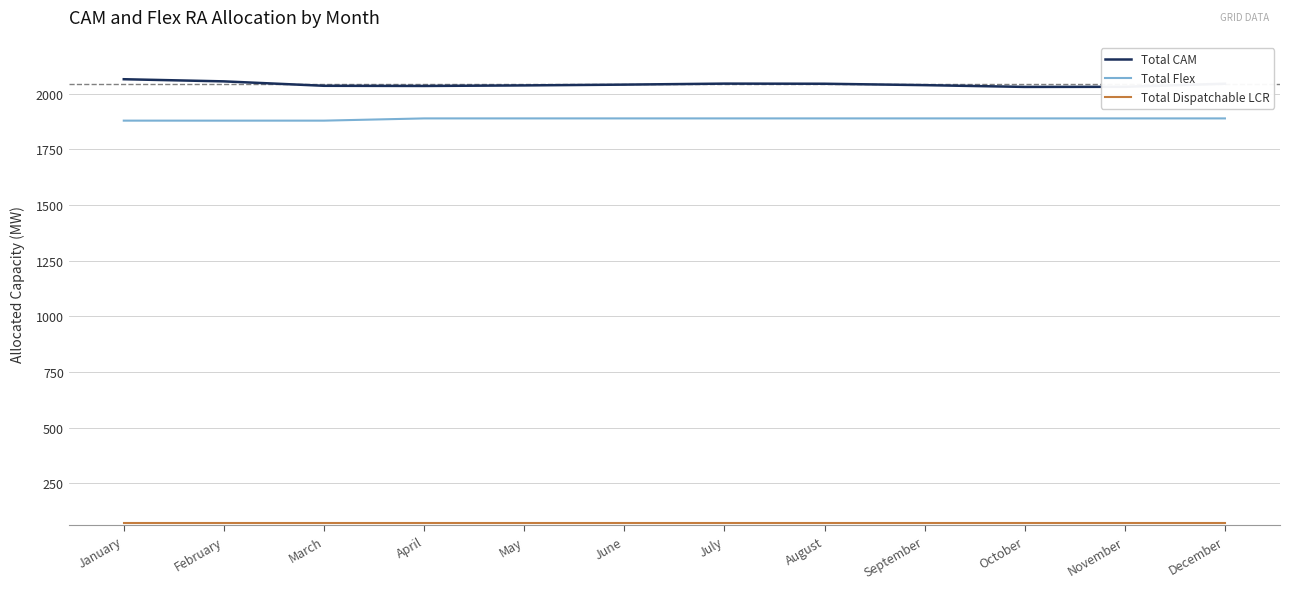

True or false: Total Flex and Total CAM intersect in this chart.

False